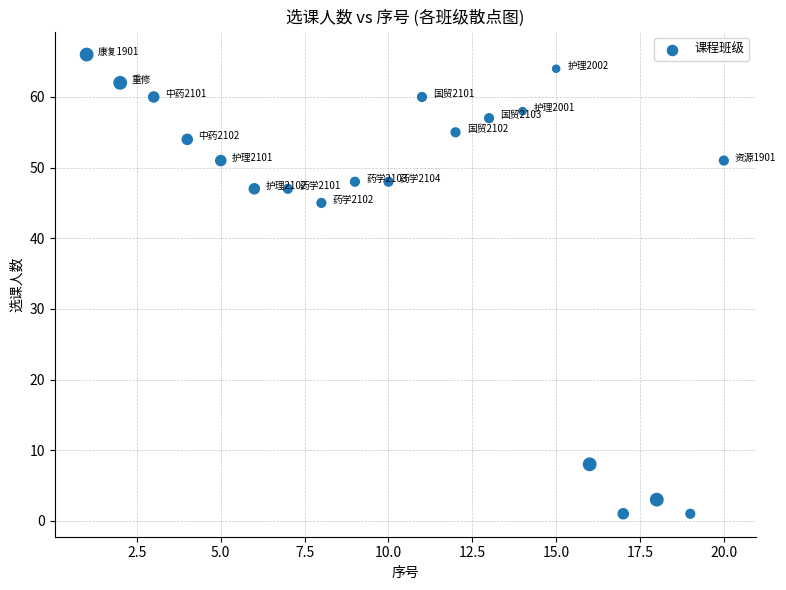

What is the range of X values (max minus min)?

19